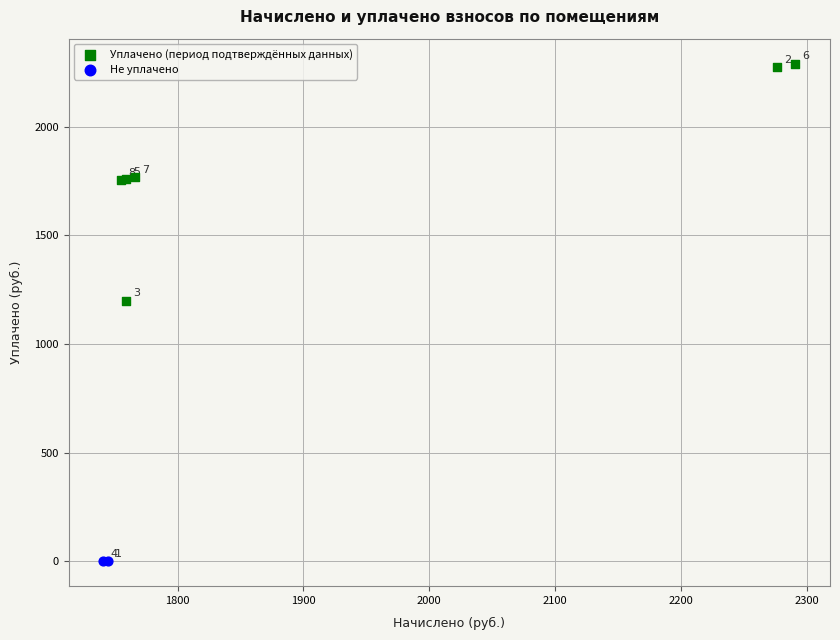

What are all the series names shown in the legend?

Уплачено (период подтверждённых данных), Не уплачено